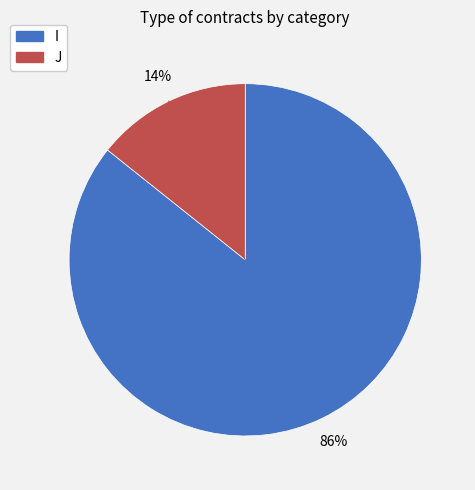

To the nearest percent, what is the average slice percentage?

50%